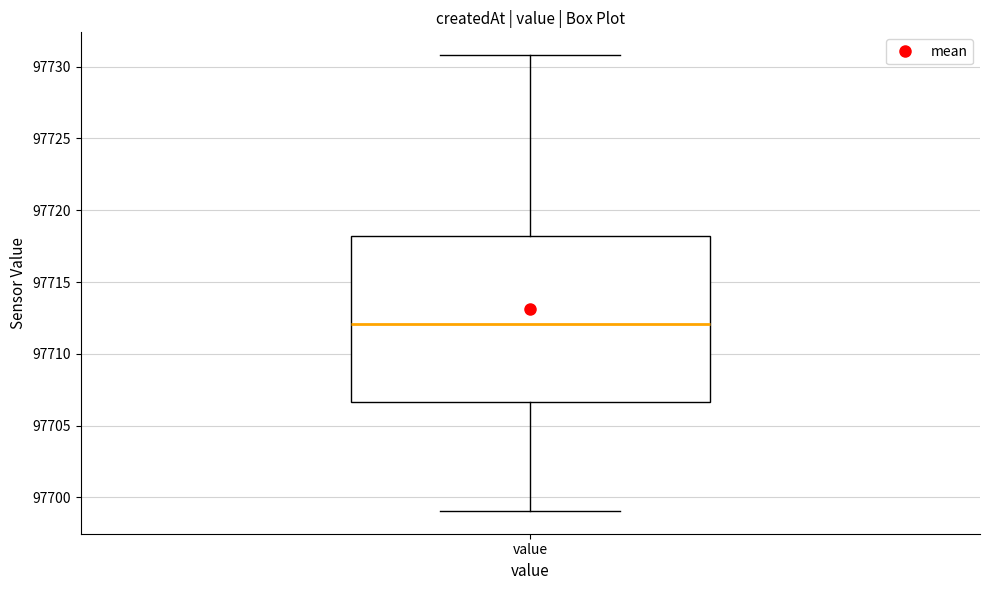

Read this box plot against the y-axis: the position of the median line, the range covered by the box, and the ends of both whiskers. The values are not printed on the chart, so give them approximately, as read against the axis.

median 97712.0, box 97706.5 to 97718.0, whiskers 97699.0 to 97731.0